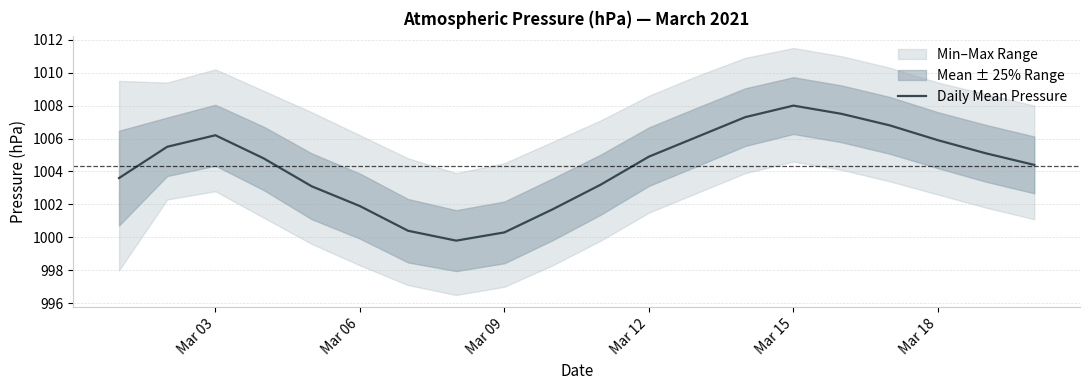

What is the average value?

1004.3